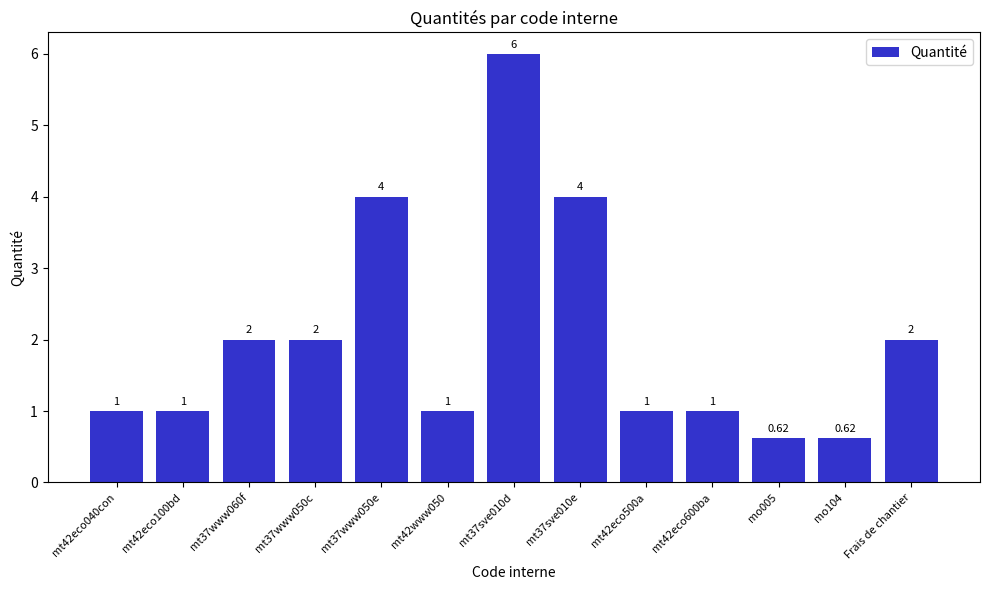

Which has a higher value, mo104 or mt37www050e?

mt37www050e